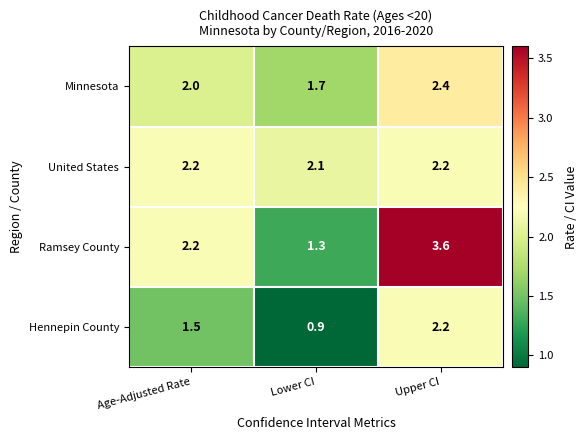

How many distinct data groups are displayed?

4